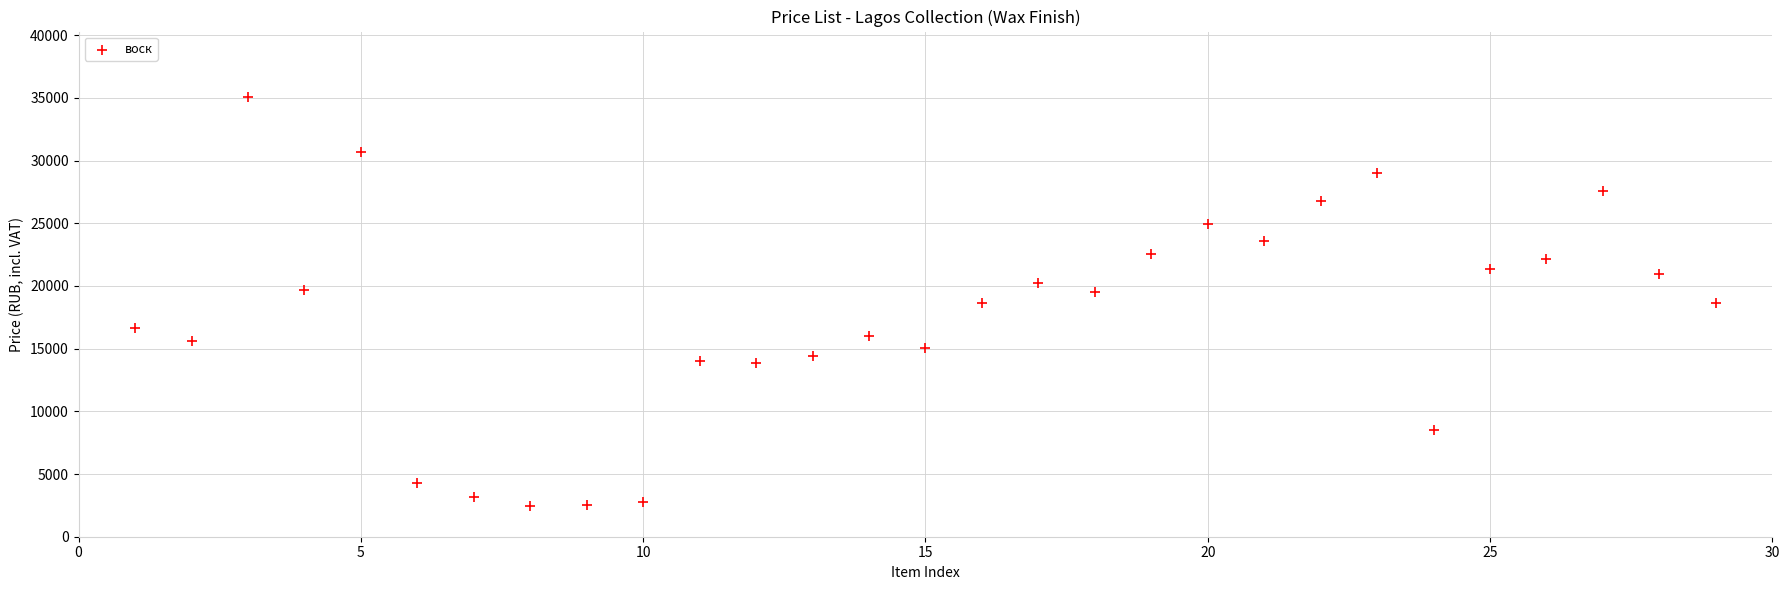

What is the range of Y values (max minus min)?

32563.8